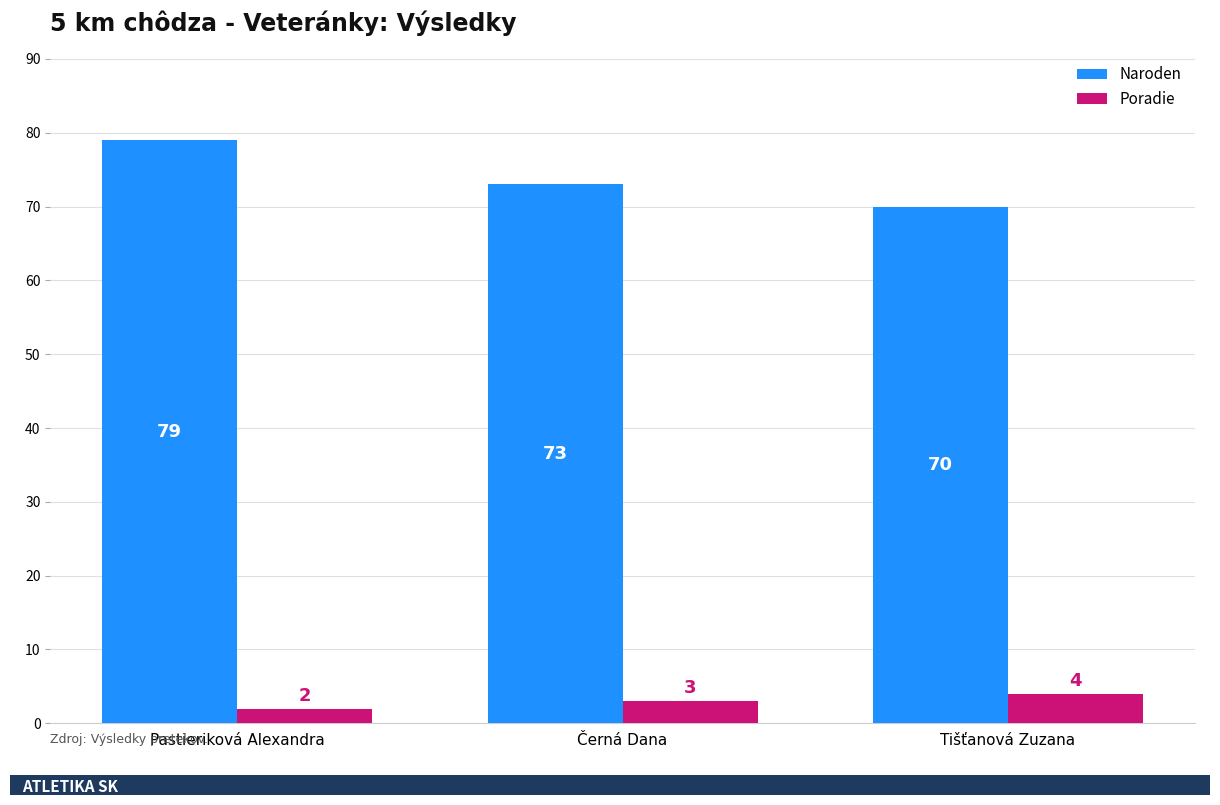

The value of Poradie at Pastieriková Alexandra is 2. True or false?

True